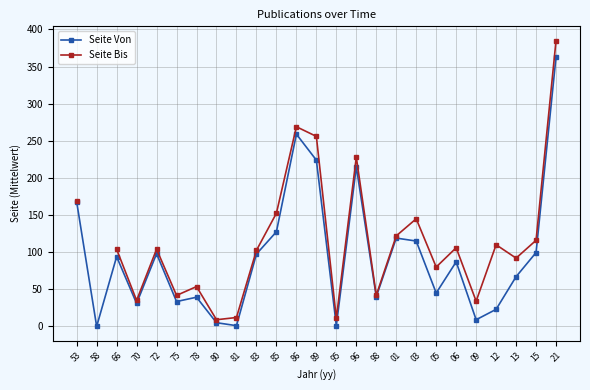

What is the difference between the Seite Bis values at 86 and 95?

258.0